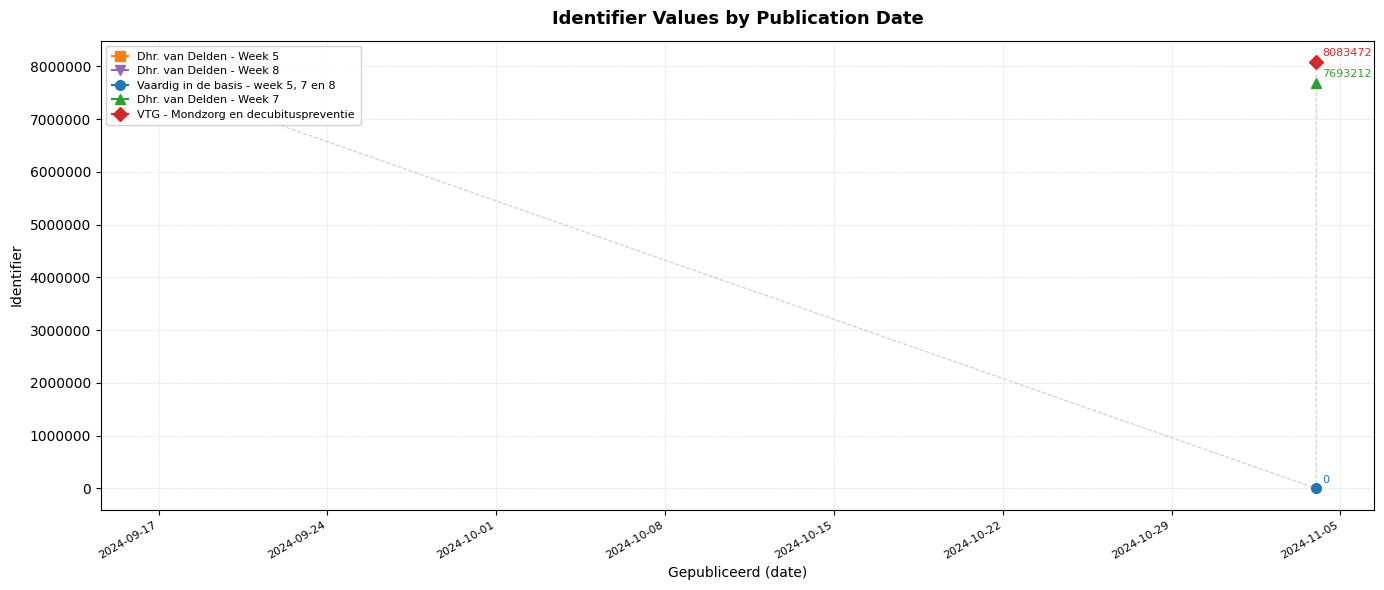

How many values are below 7693212?

2